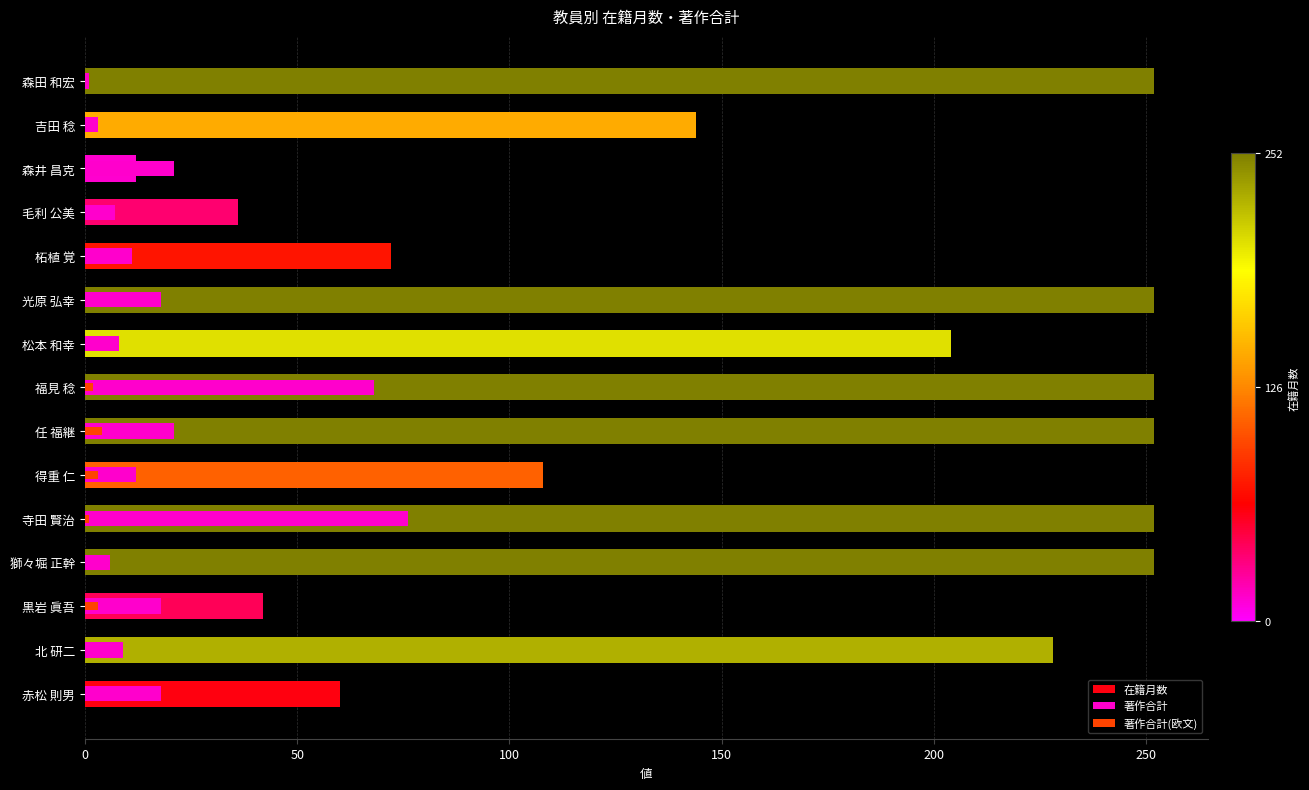

How many bars are there in total?

45